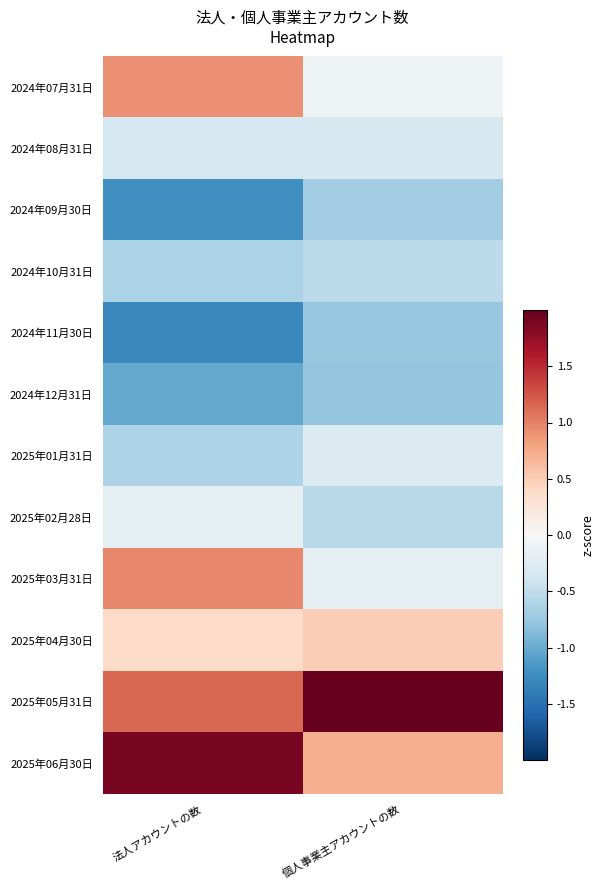

Reading left to right, what are all the values shown in this chart?

2024年07月31日: 法人アカウントの数=0.9	個人事業主アカウントの数=-0.1
2024年08月31日: 法人アカウントの数=-0.4	個人事業主アカウントの数=-0.3
2024年09月30日: 法人アカウントの数=-1.2	個人事業主アカウントの数=-0.7
2024年10月31日: 法人アカウントの数=-0.6	個人事業主アカウントの数=-0.5
2024年11月30日: 法人アカウントの数=-1.3	個人事業主アカウントの数=-0.8
2024年12月31日: 法人アカウントの数=-1.0	個人事業主アカウントの数=-0.8
2025年01月31日: 法人アカウントの数=-0.6	個人事業主アカウントの数=-0.3
2025年02月28日: 法人アカウントの数=-0.2	個人事業主アカウントの数=-0.5
2025年03月31日: 法人アカウントの数=1.0	個人事業主アカウントの数=-0.2
2025年04月30日: 法人アカウントの数=0.4	個人事業主アカウントの数=0.5
2025年05月31日: 法人アカウントの数=1.1	個人事業主アカウントの数=3.0
2025年06月30日: 法人アカウントの数=1.9	個人事業主アカウントの数=0.7